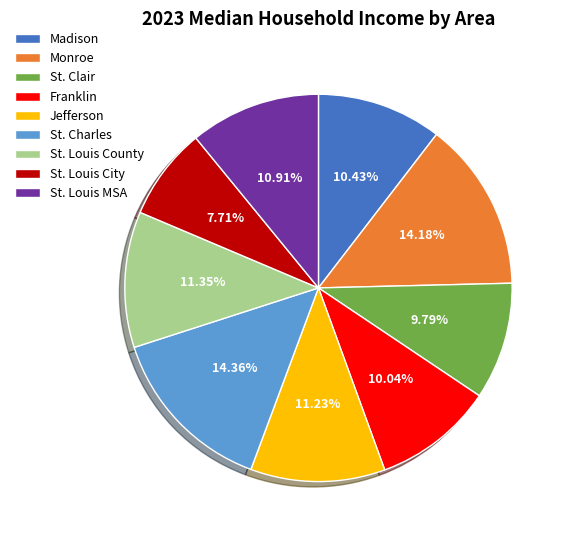

To the nearest percent, what is the difference between the largest and smallest slice percentages?

7%